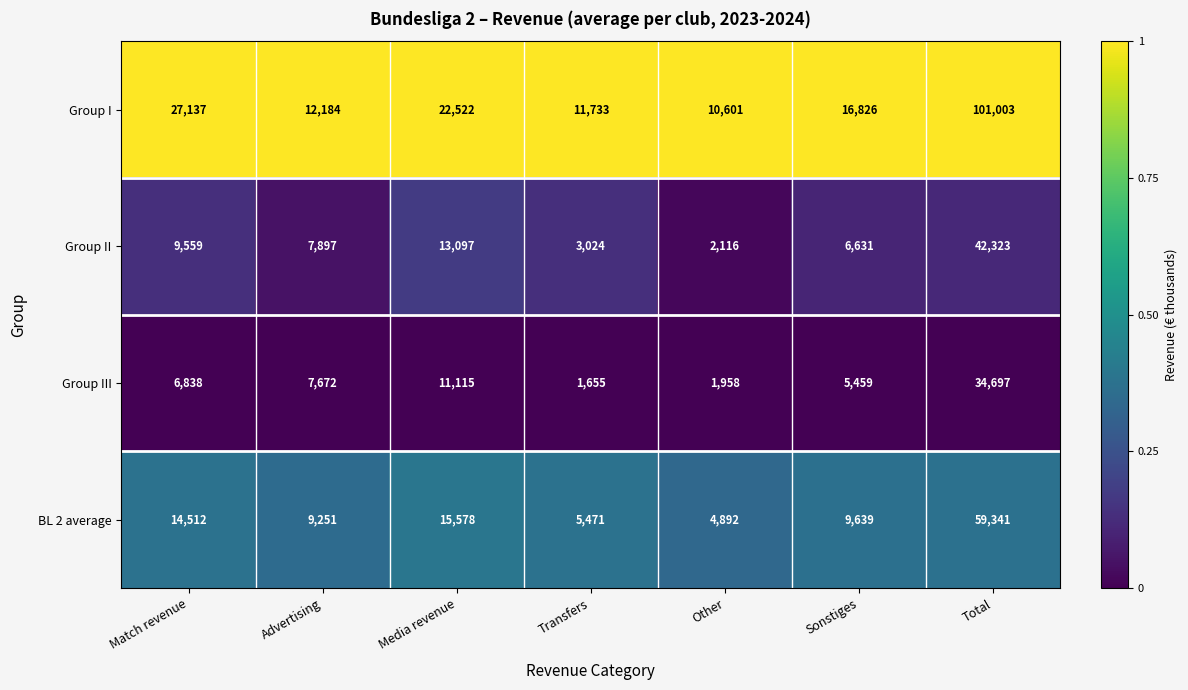

What is the average value of the Group III series?

9913